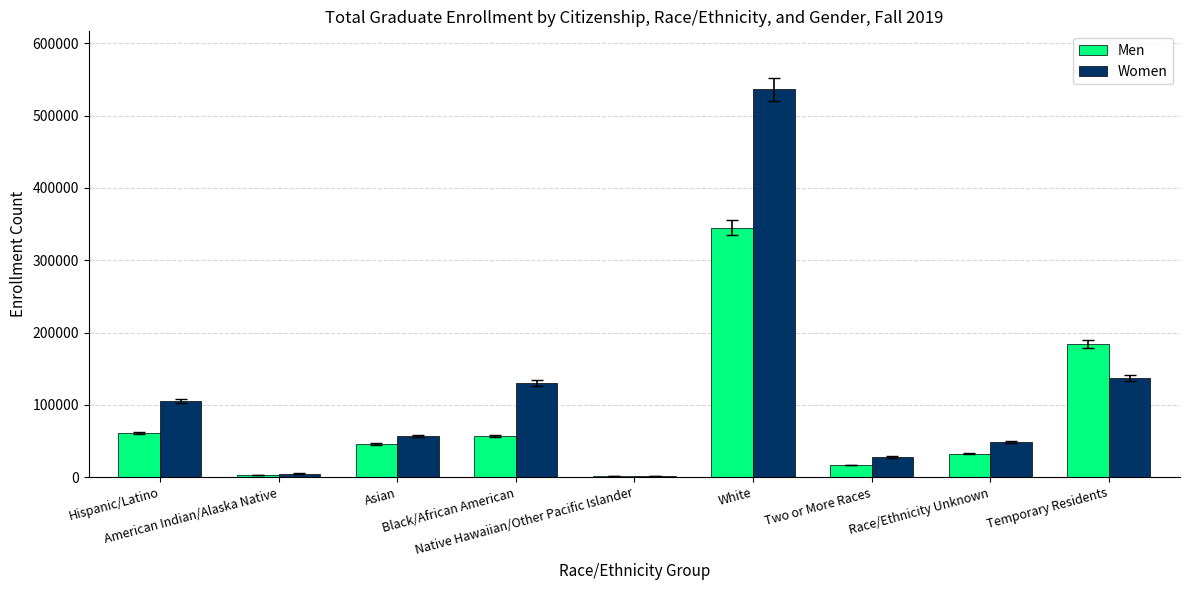

What is the highest value of the Women series?

536328